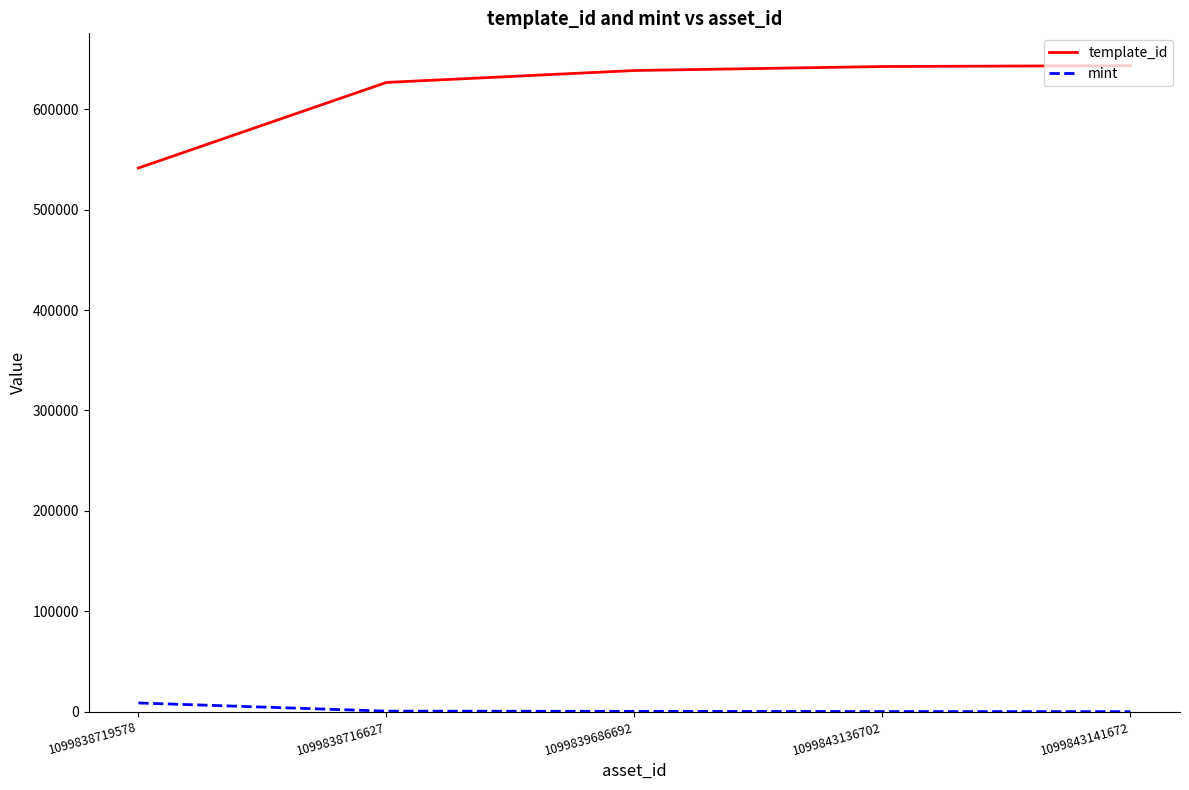

What is the greatest value displayed?

643468